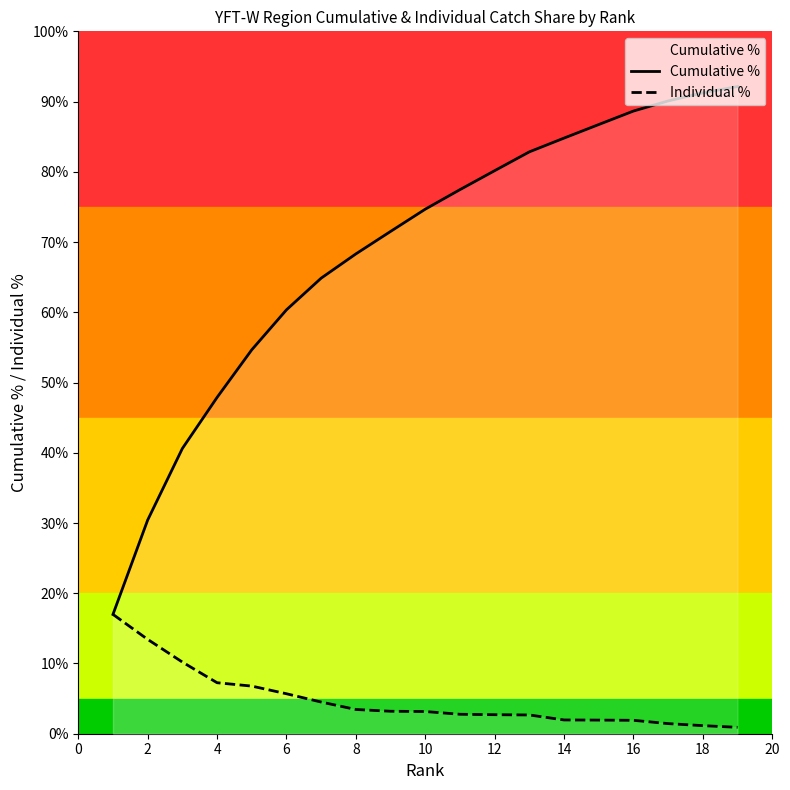

The value of Cumulative % at 18 is 149.3. True or false?

False